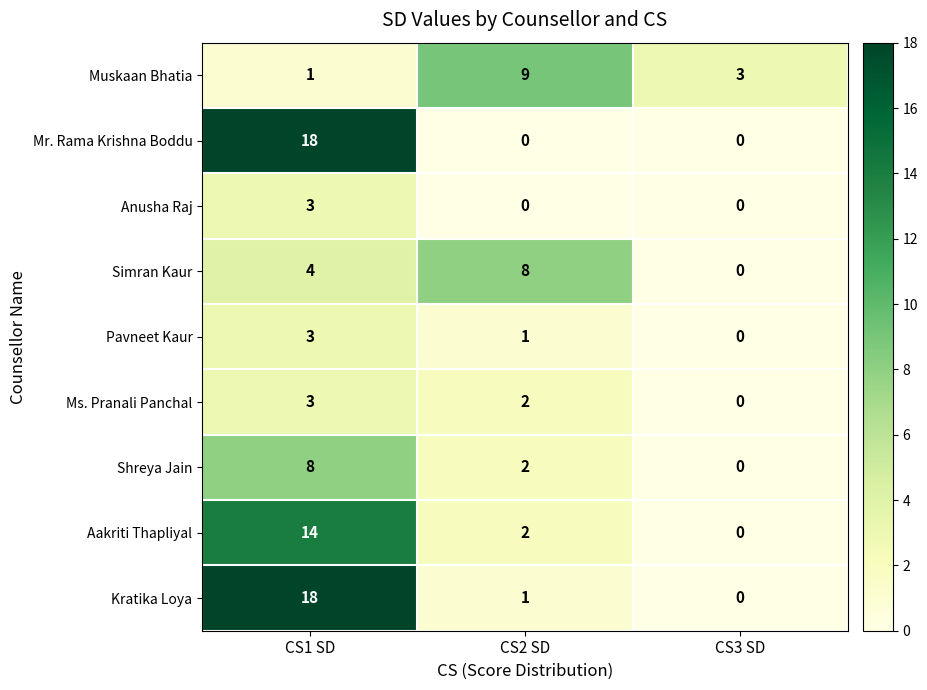

How many categories are shown in the chart?

3